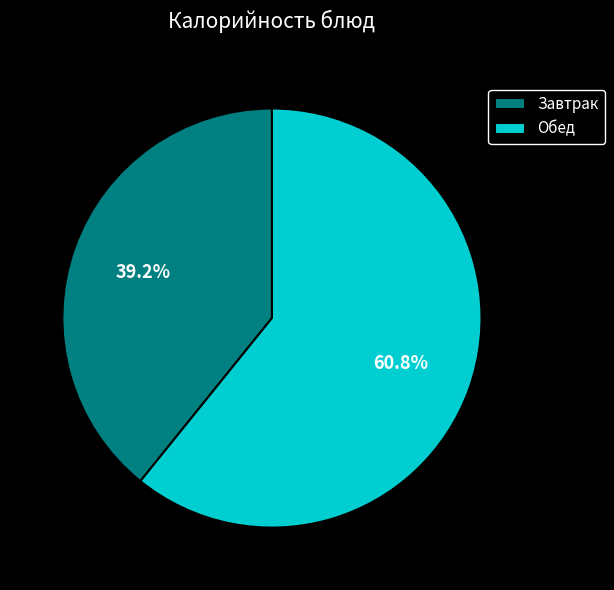

Rank the categories by value from highest to lowest.

Обед, Завтрак